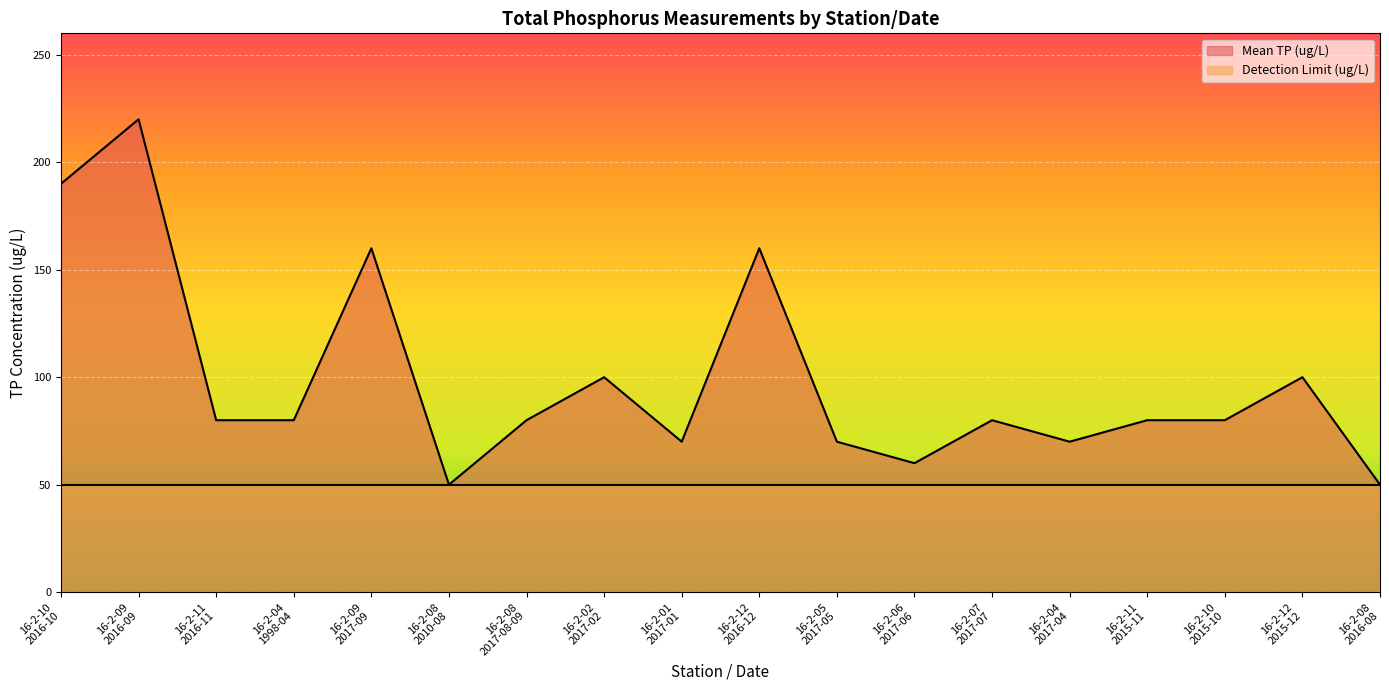

What is the ratio of the value at 16-2-10
2015-10 to the value at 16-2-06
2017-06?

1.3